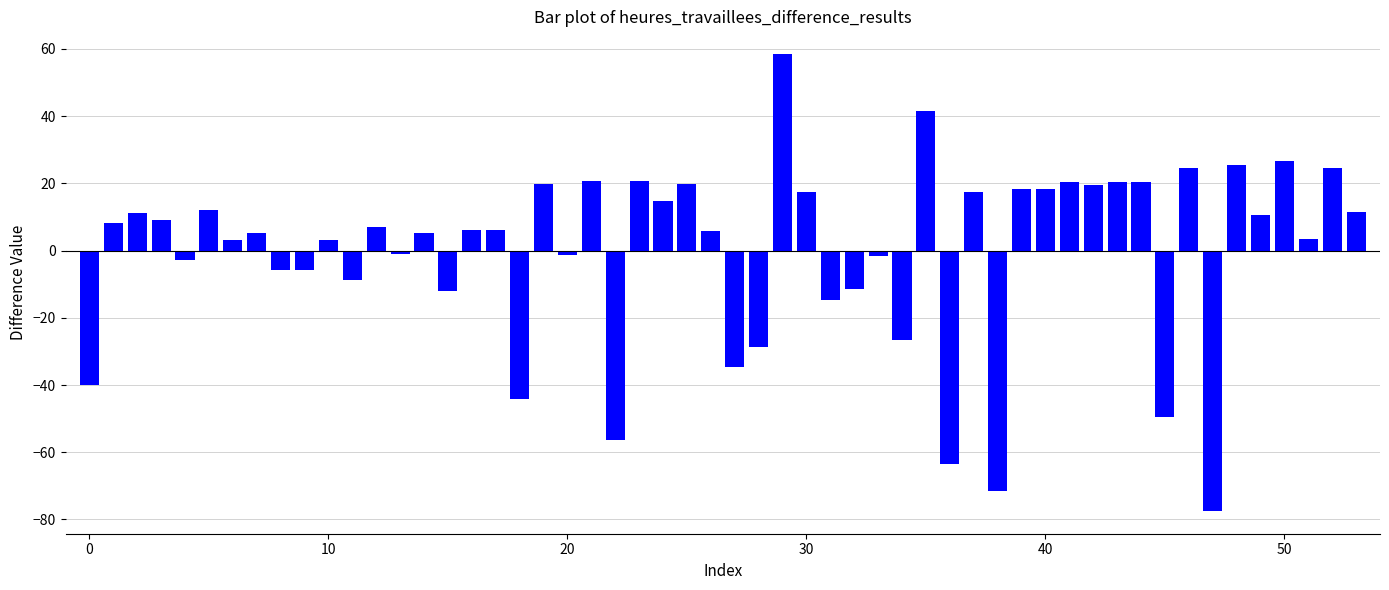

What is the difference between the maximum and minimum values?

135.9